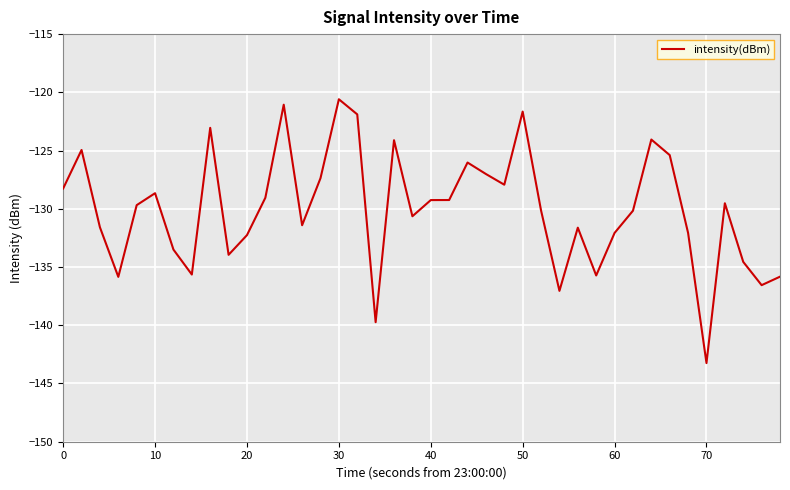

What is the smallest value displayed?

-143.2